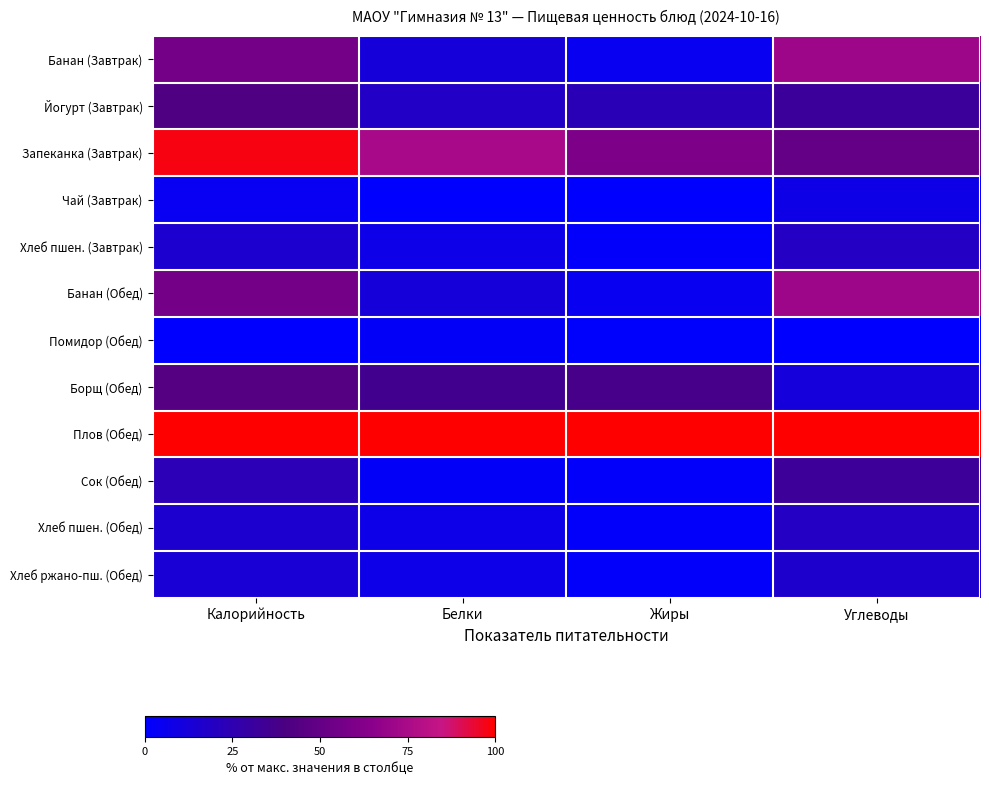

Which series has the largest total across all categories?

Плов (Обед)